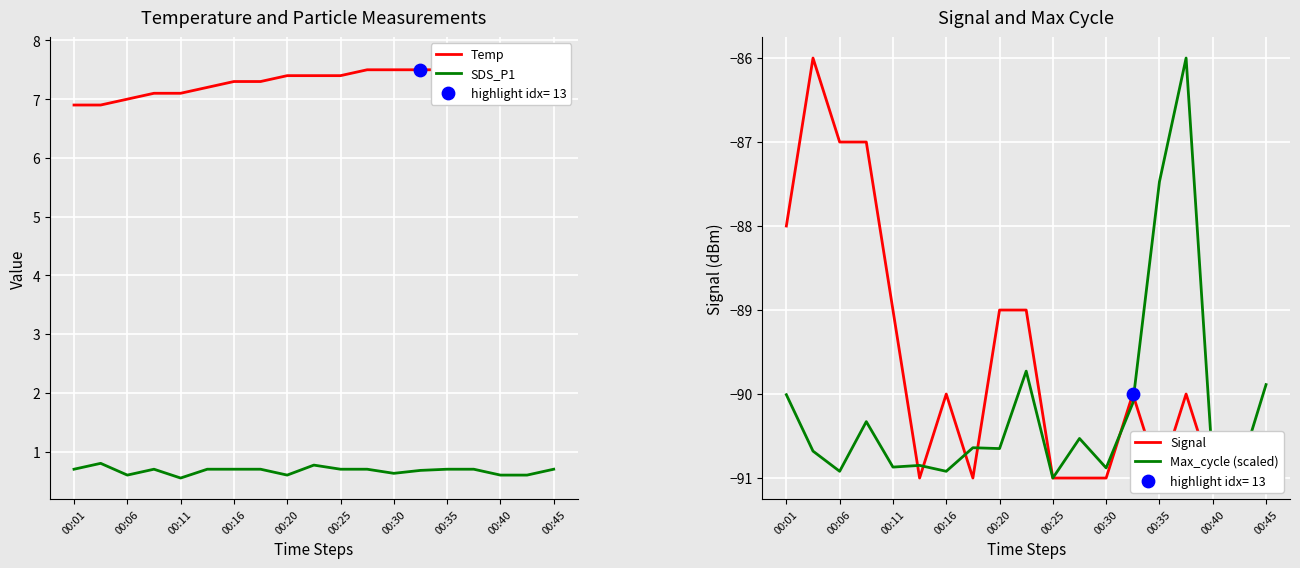

Which series has the widest spread of Y values?

Signal